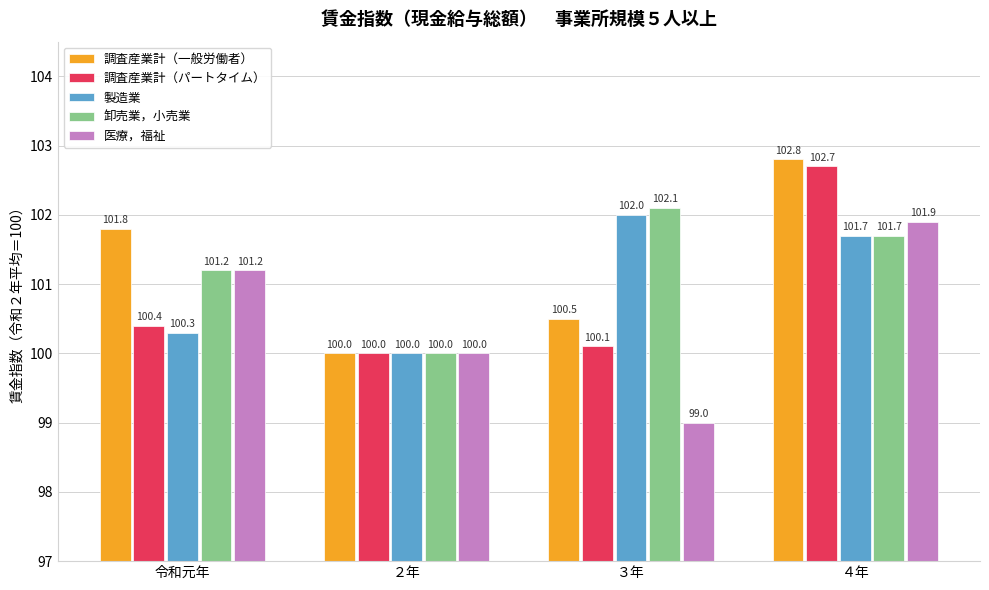

At how many categories does at least one series exceed 101?

3